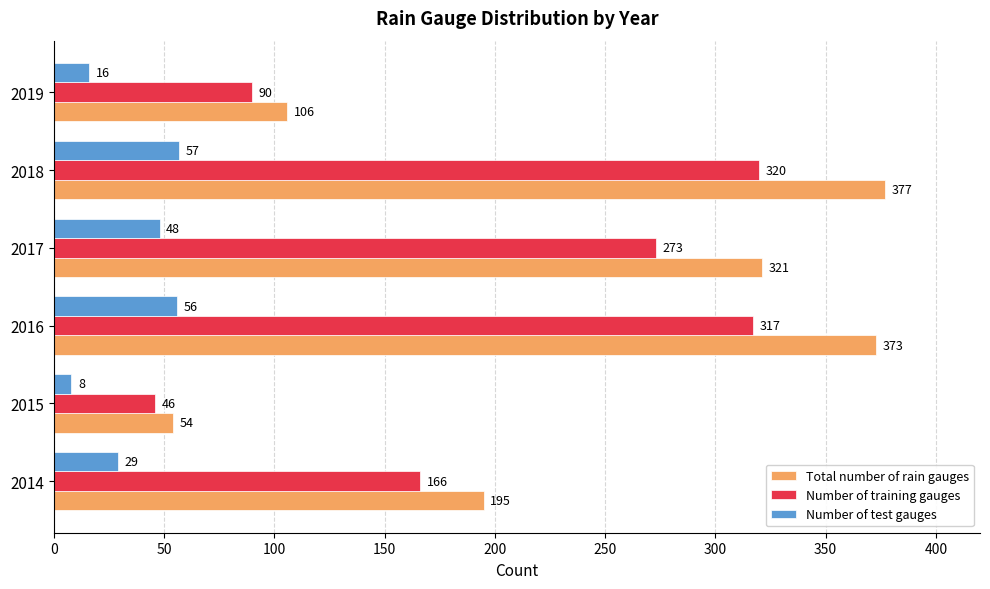

What is the average value of the Number of test gauges series?

36